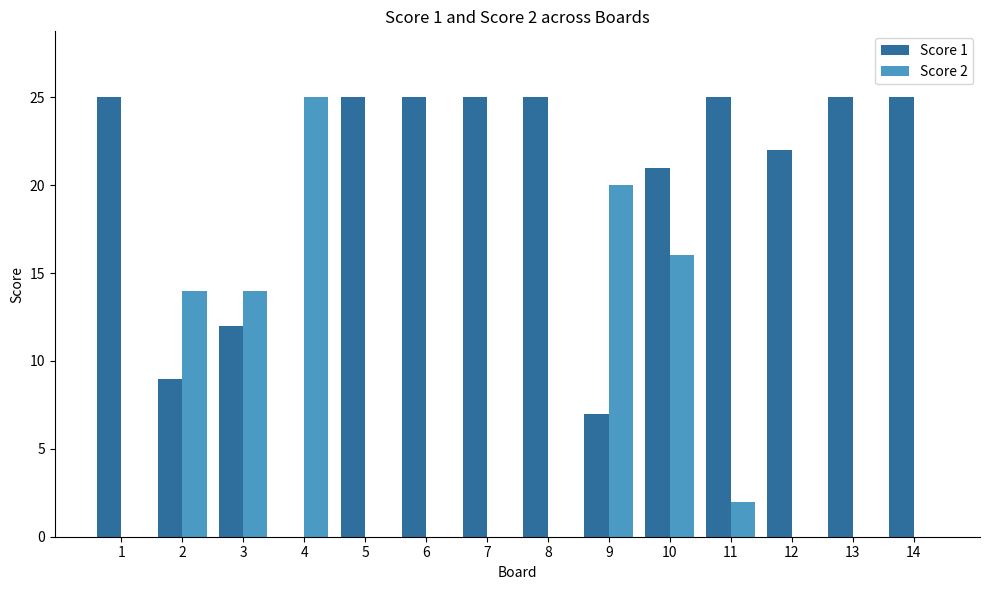

Is it true that Score 2 equals 0 at 14?

True